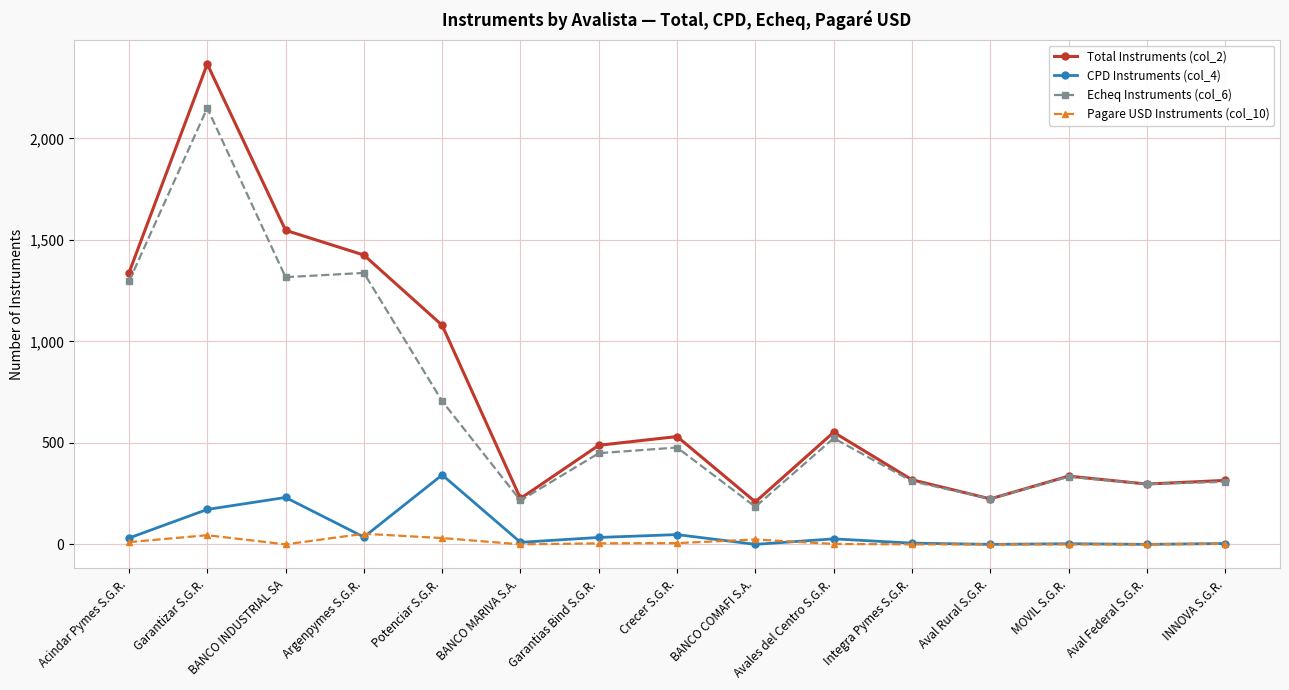

What is the difference between the highest and lowest values at BANCO INDUSTRIAL SA?

1547